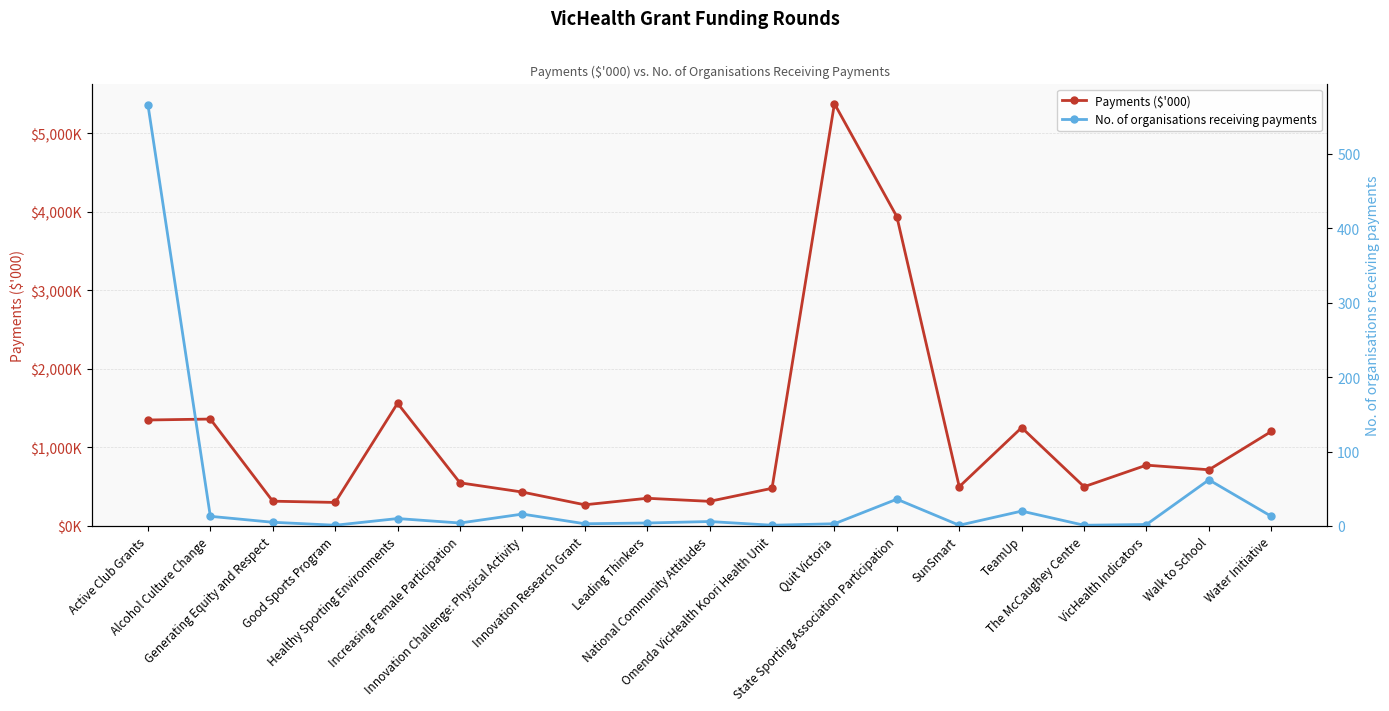

Reading left to right, what are all the values shown in this chart?

Payments ($'000): 1350	1362	316	300	1563	550	432	270	353	314	480	5379	3940	500	1253	500	775	716	1204
No. of organisations receiving payments: 566	13	5	1	10	4	16	3	4	6	1	3	36	1	20	1	2	62	13